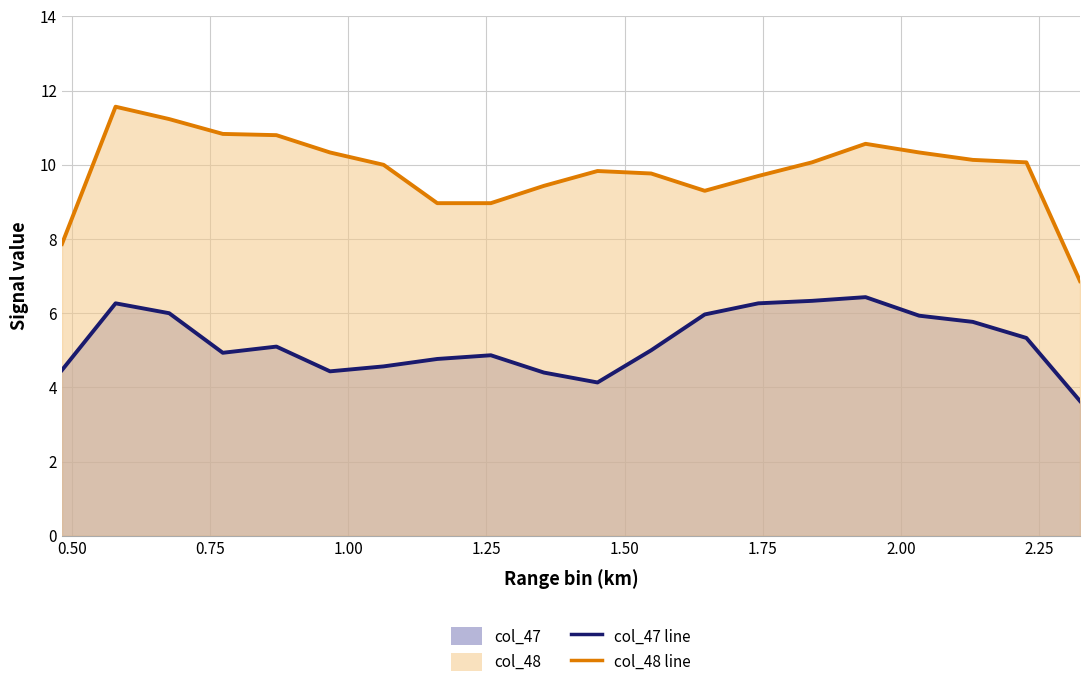

What is the difference between the maximum and second lowest values in the col_48 line series?

3.7